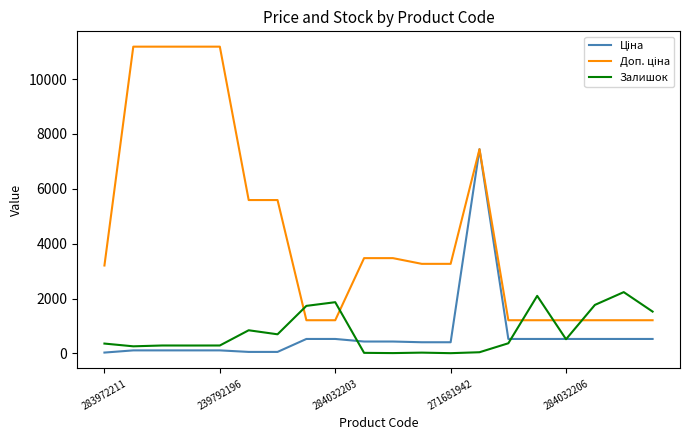

What is the maximum value shown in the chart?

11182.0